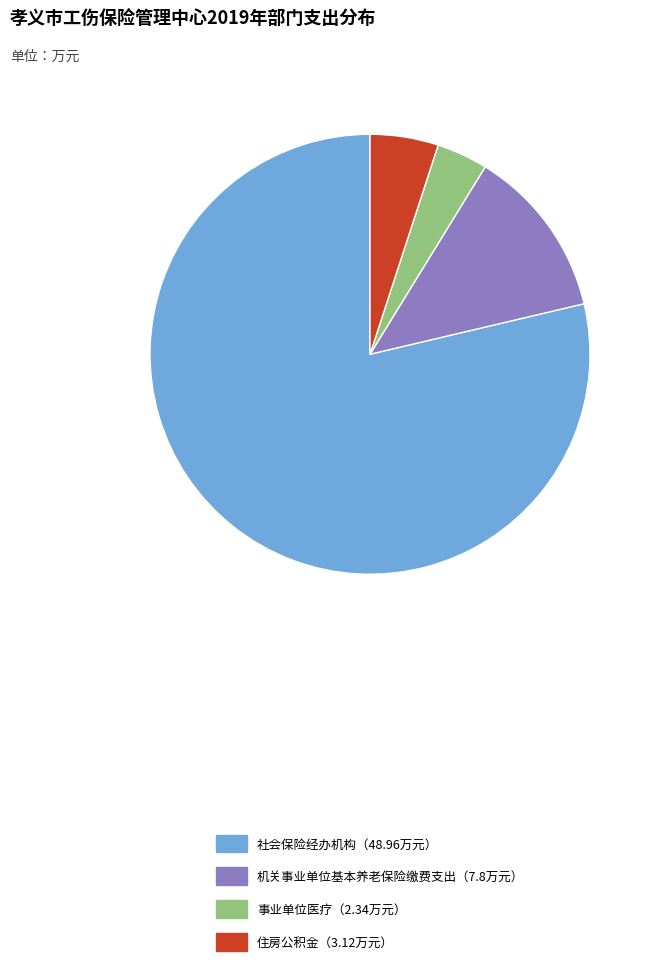

Rank the categories by value from highest to lowest.

社会保险经办机构（48.96万元）, 机关事业单位基本养老保险缴费支出（7.8万元）, 住房公积金（3.12万元）, 事业单位医疗（2.34万元）